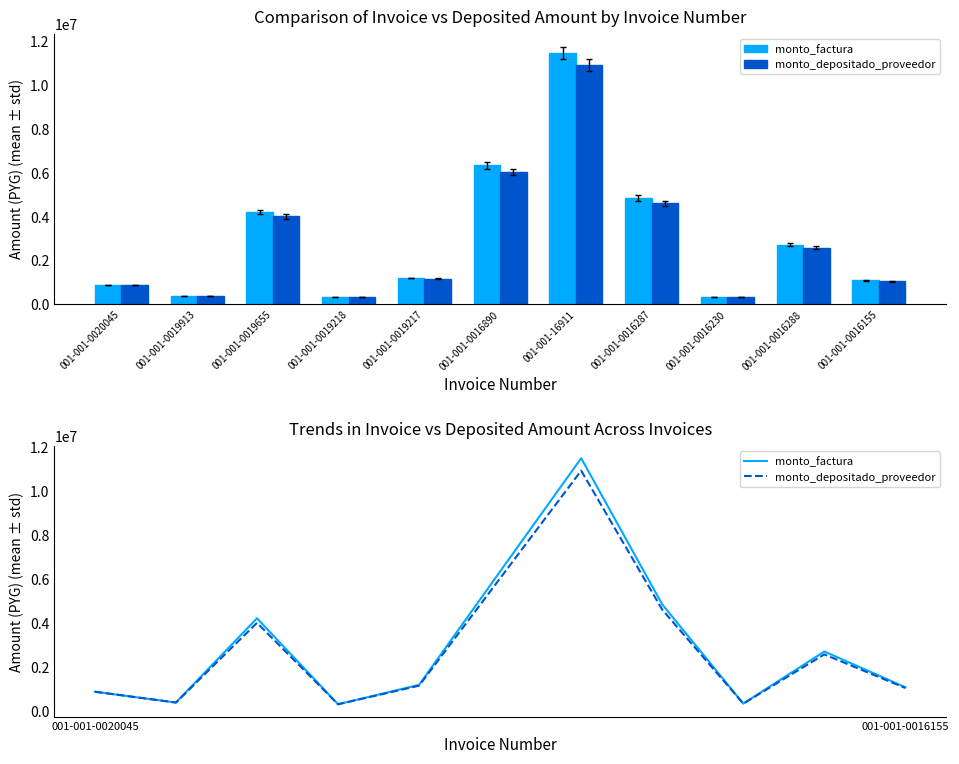

Reading left to right, extract all data points from this chart.

monto_factura: 001-001-0020045=890200	001-001-0019913=398000	001-001-0019655=4220000	001-001-0019218=320000	001-001-0019217=1200000	001-001-0016890=6345000	001-001-16911=11480000	001-001-0016287=4850000	001-001-0016230=350000	001-001-0016288=2713700	001-001-0016155=1090000
monto_depositado_proveedor: 001-001-0020045=886963	001-001-0019913=396553	001-001-0019655=4013143	001-001-0019218=318836	001-001-0019217=1162909	001-001-0016890=6033980	001-001-16911=10917271	001-001-0016287=4612261	001-001-0016230=348727	001-001-0016288=2580679	001-001-0016155=1056309